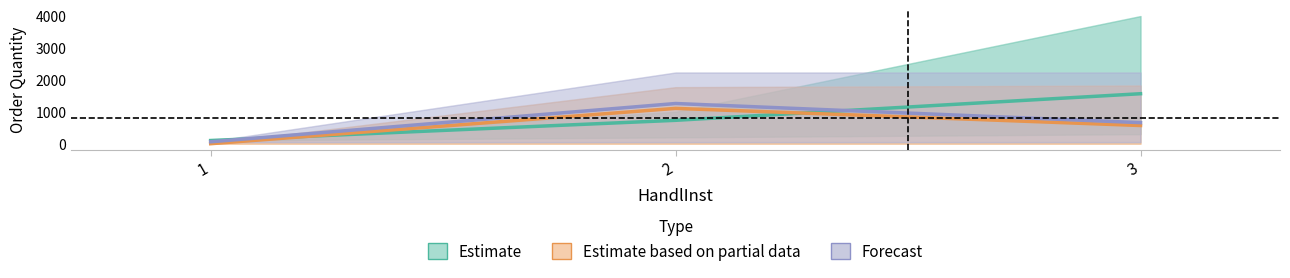

List the series in order of their overall mean, highest first.

Estimate, Forecast, Estimate based on partial data